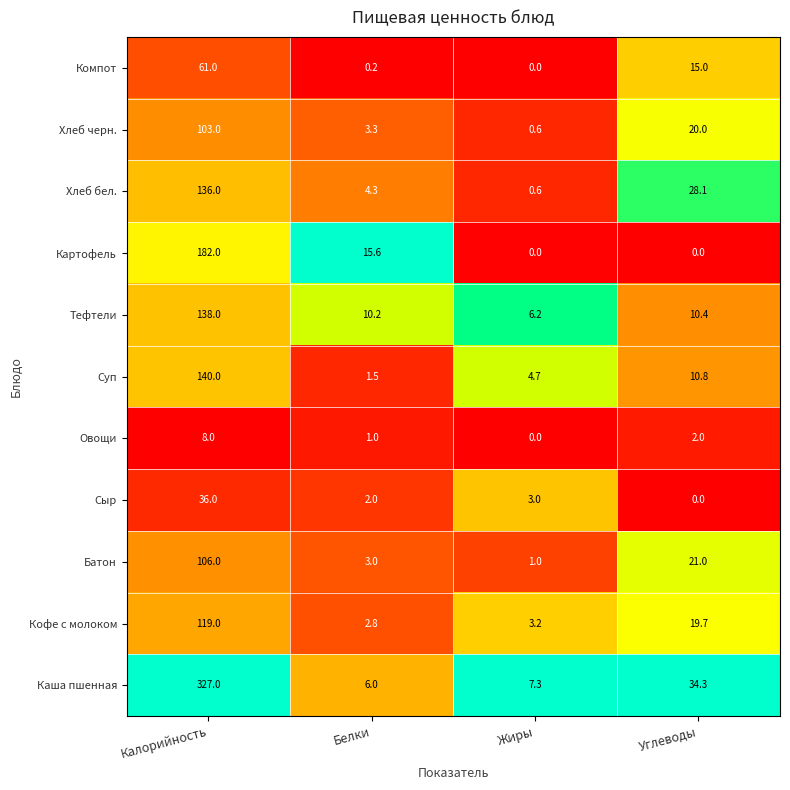

The value of Тефтели at Углеводы is 10.4. True or false?

True